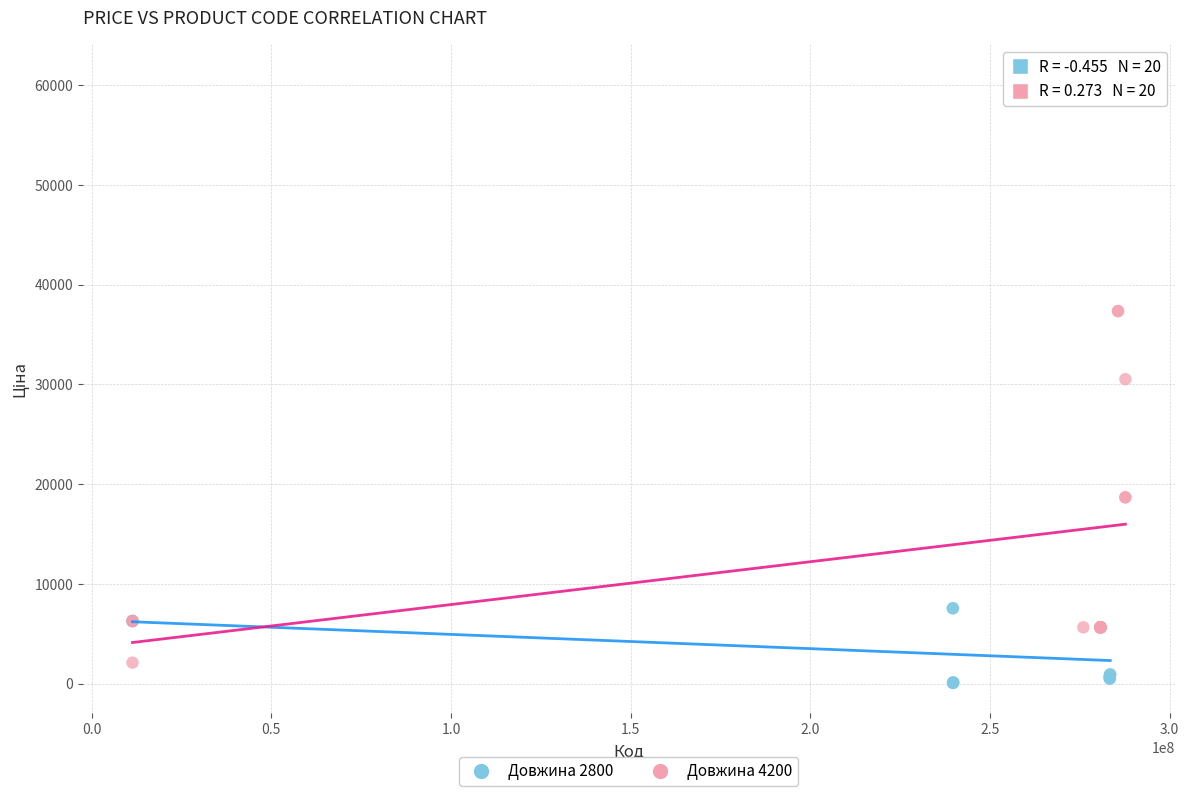

Which series has the largest Y range (max minus min)?

Довжина 4200